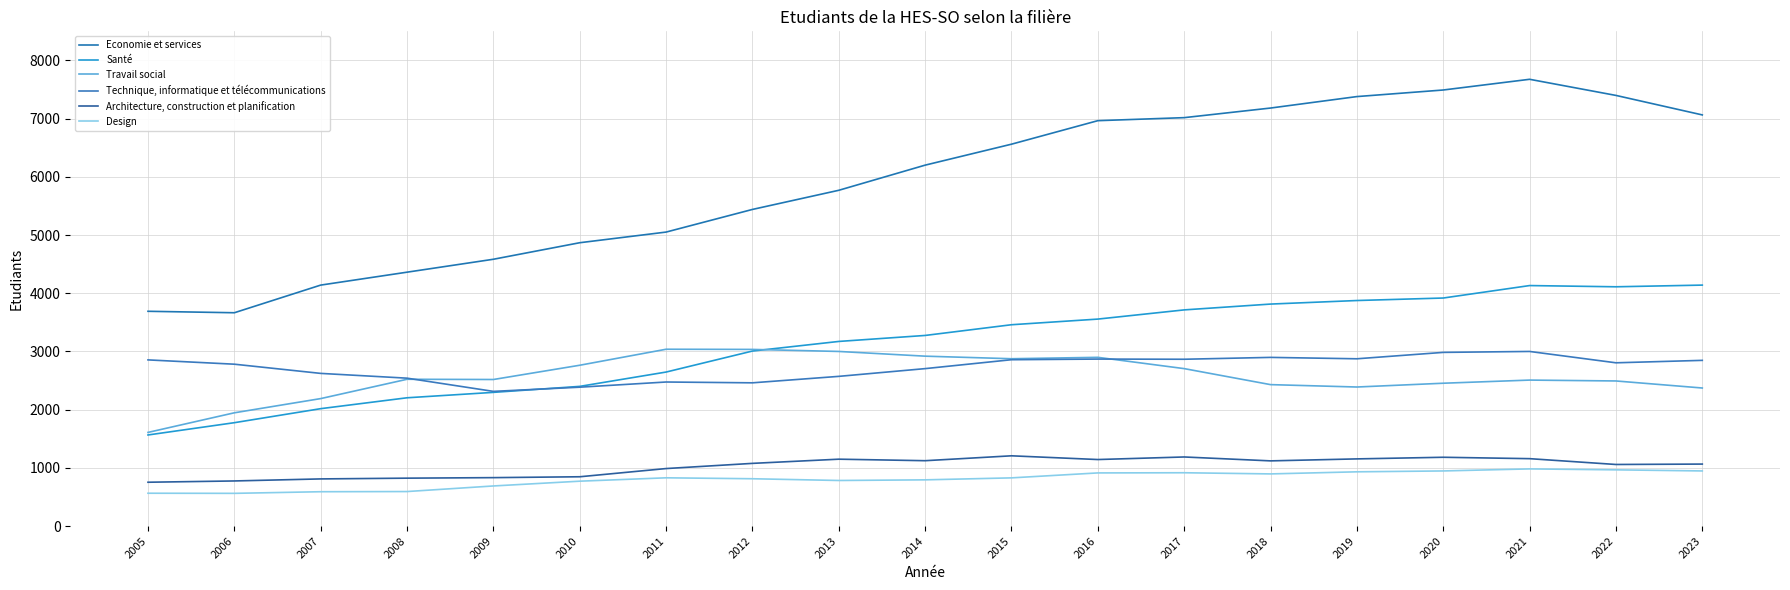

True or false: Technique, informatique et télécommunications and Design intersect in this chart.

False